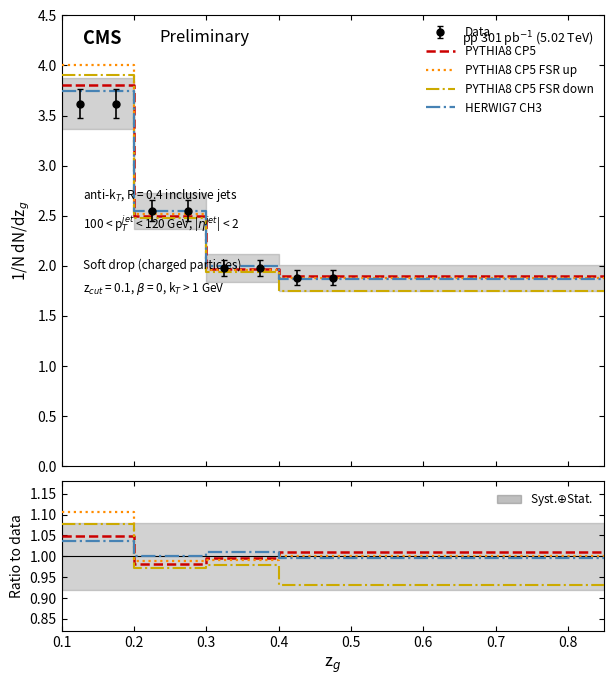

At which category is the sum across all series the highest?

0.1